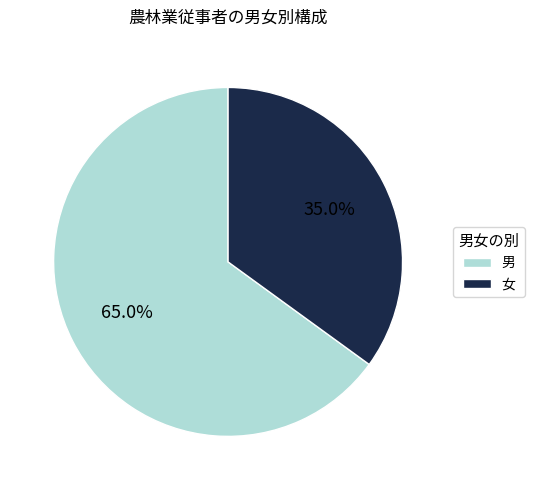

To the nearest percent, what is the difference between the largest and smallest slice percentages?

30%